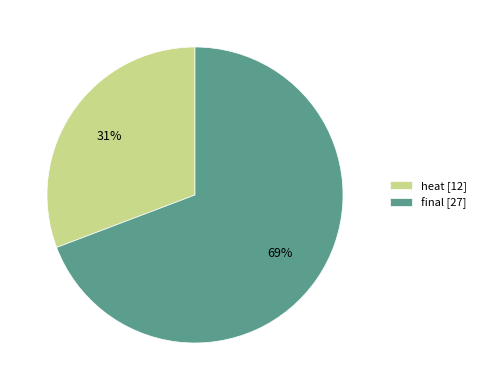

Count the number of slices in the pie.

2